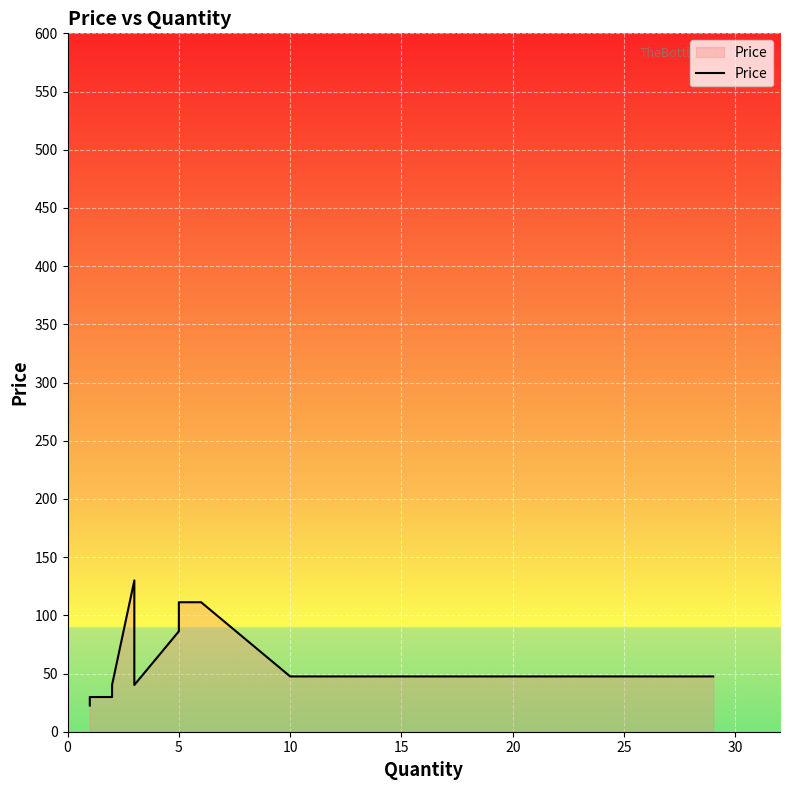

True or false: the data has more than 1 interior local peaks.

False